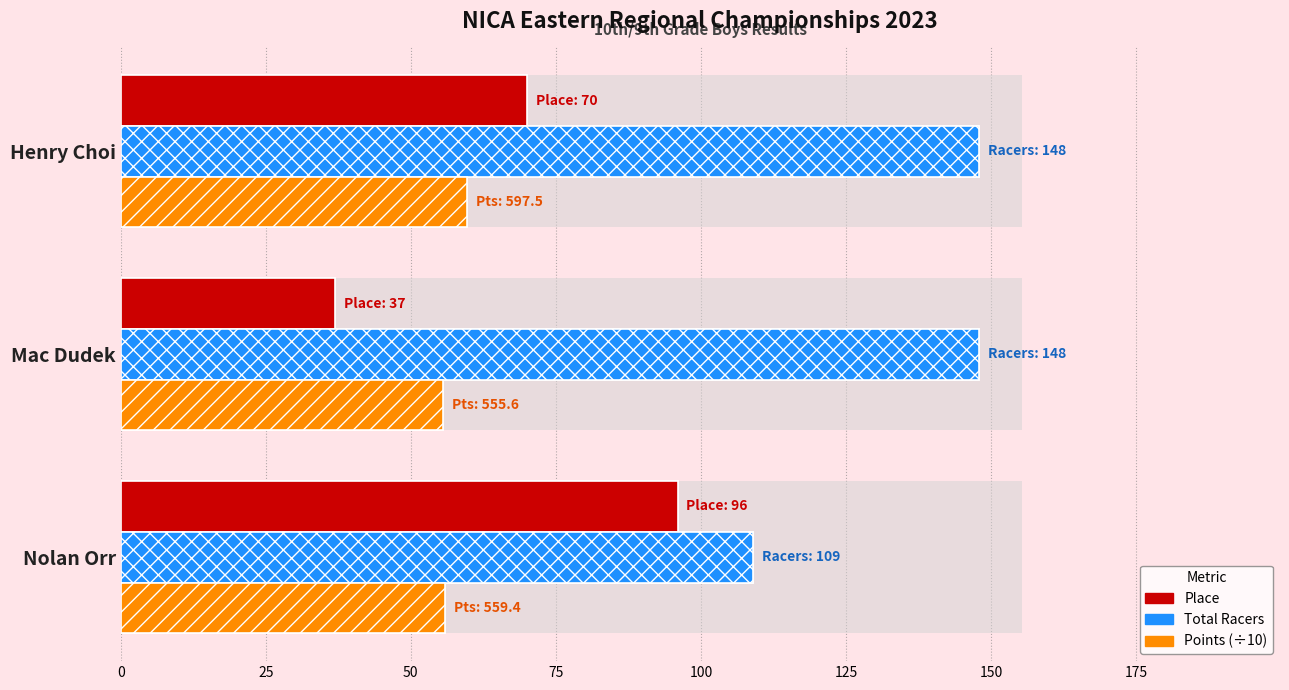

What is the maximum value shown in the chart?

148.0